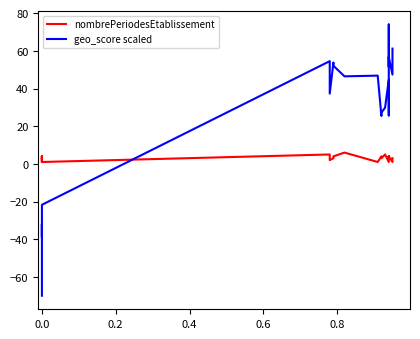

The geo_score scaled series shows 81.6 at 27. True or false?

False